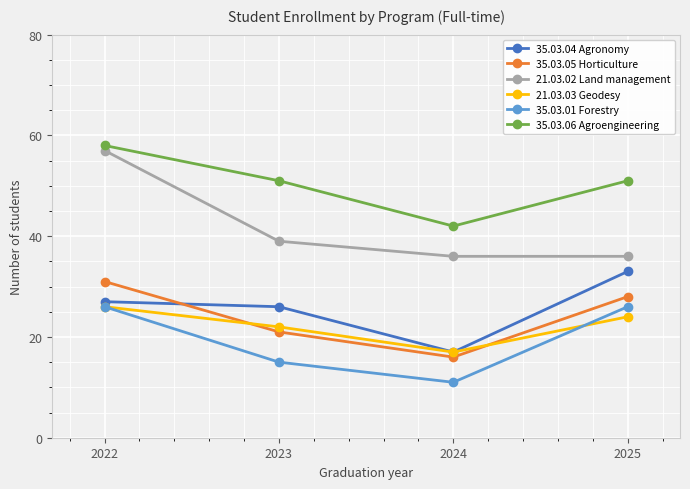

Which series has the largest range (max minus min)?

21.03.02 Land management